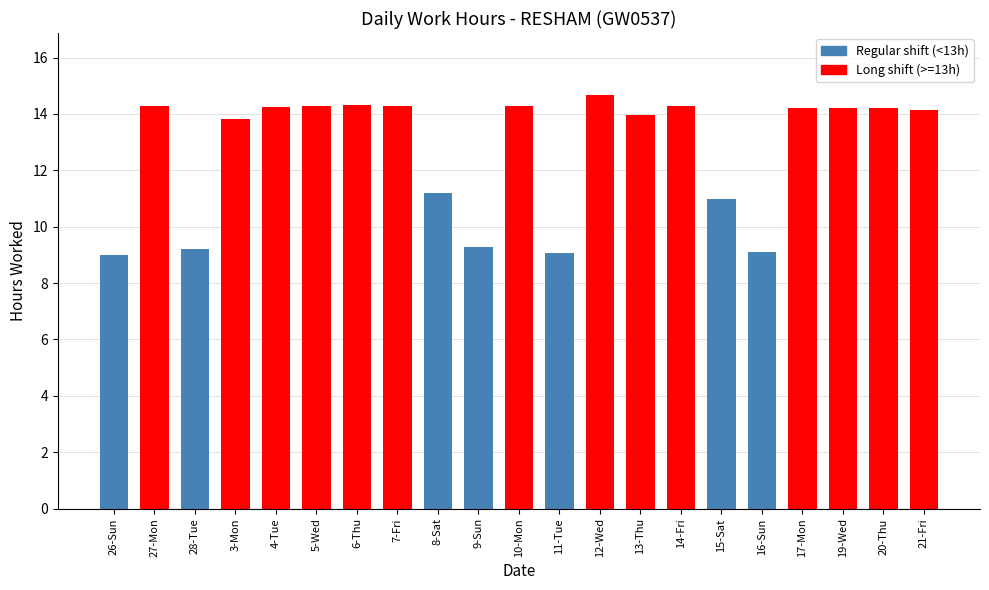

Which has a higher value, 11-Tue or 8-Sat?

8-Sat